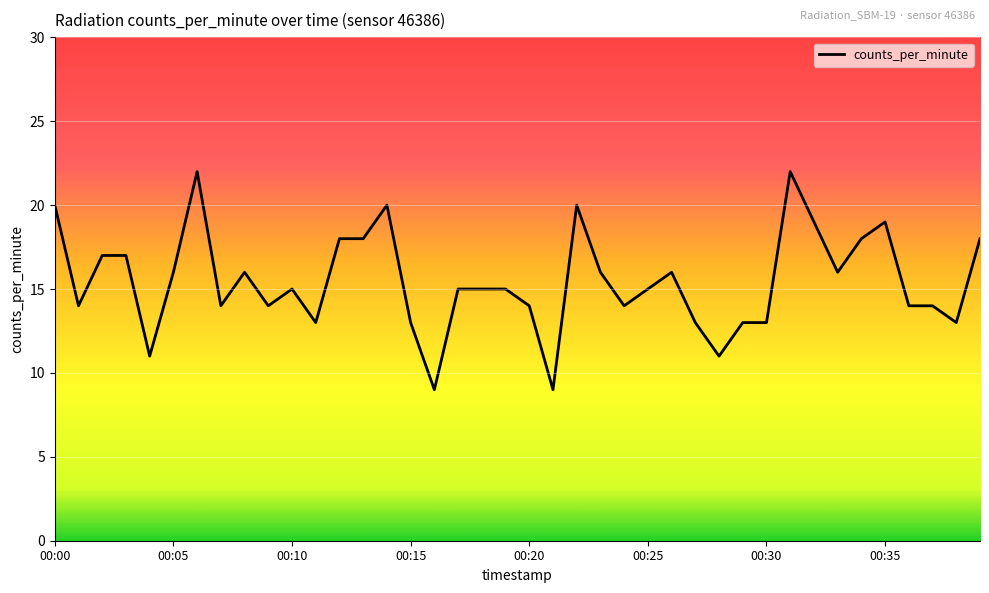

How many distinct data groups are displayed?

1